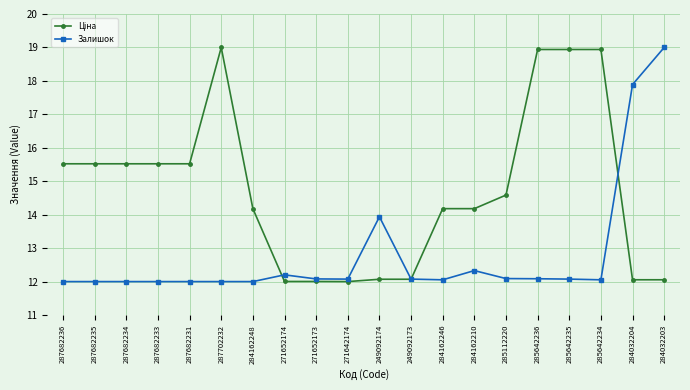

True or false: Залишок has a value of 12.3 at 284162210.

True